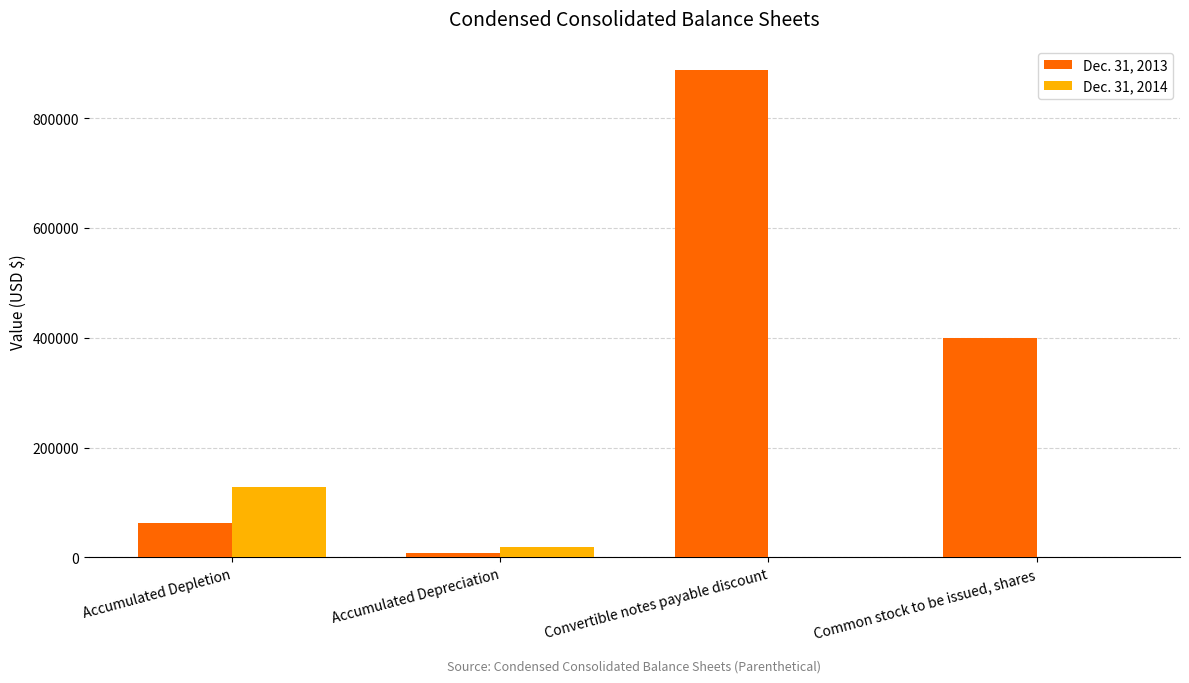

What is the maximum value shown in the chart?

887118